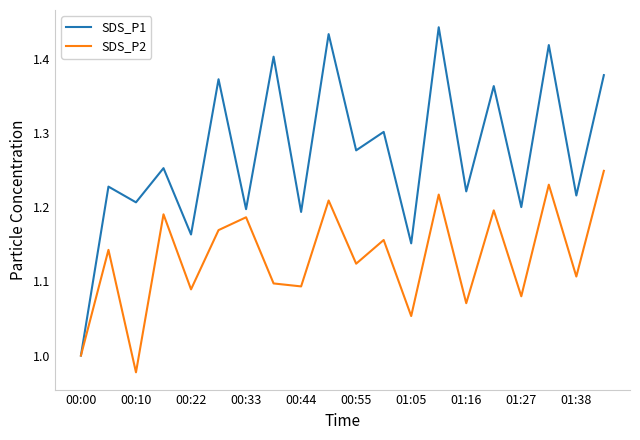

How many series are shown in this chart?

2